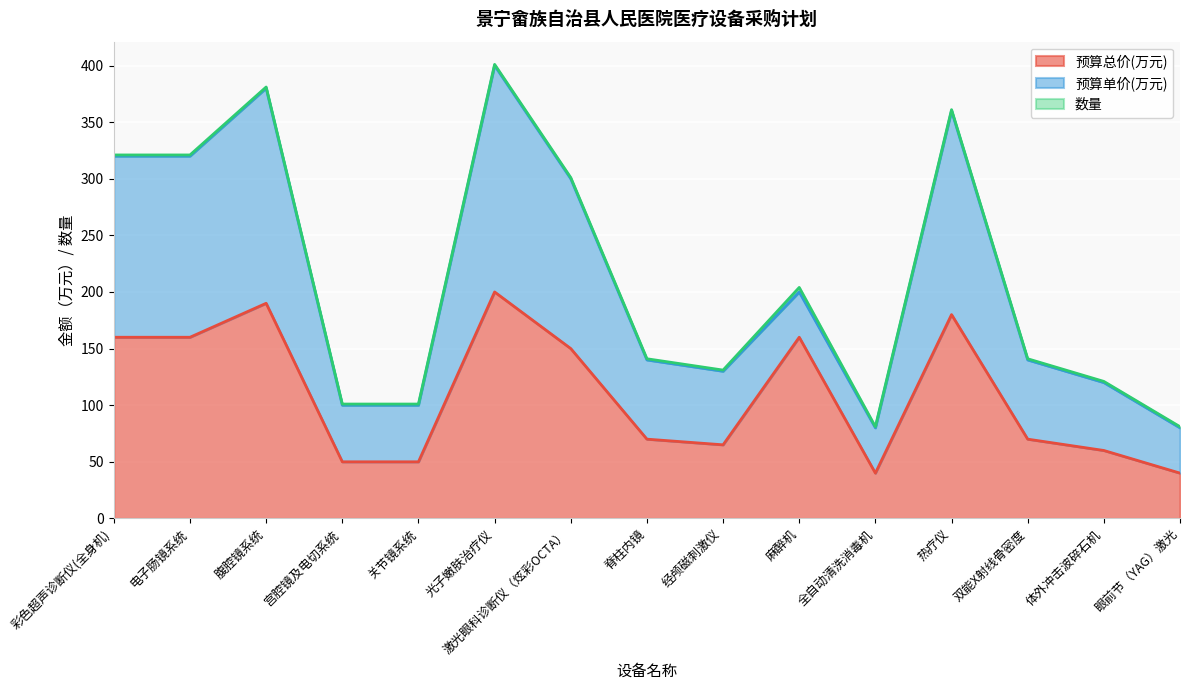

True or false: 数量 has a value of 2 at 热疗仪.

False